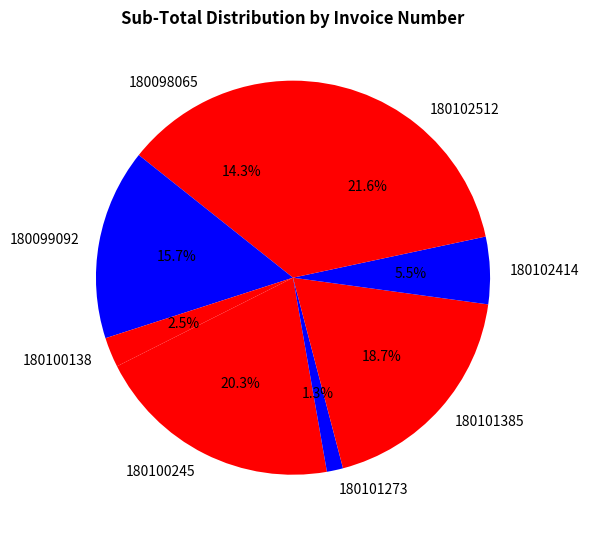

Is it true that 180100138 is 14% of the pie?

False